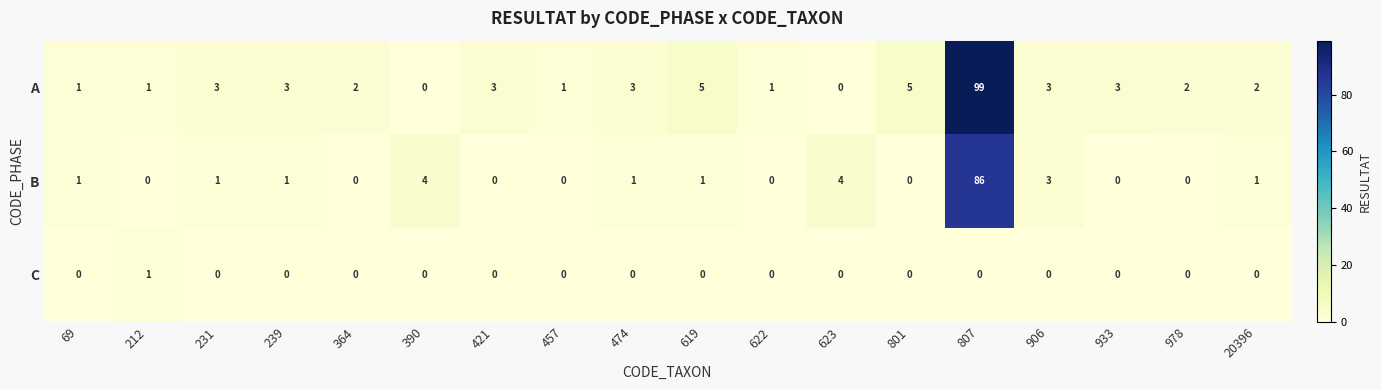

What is the sum of all A values?

137